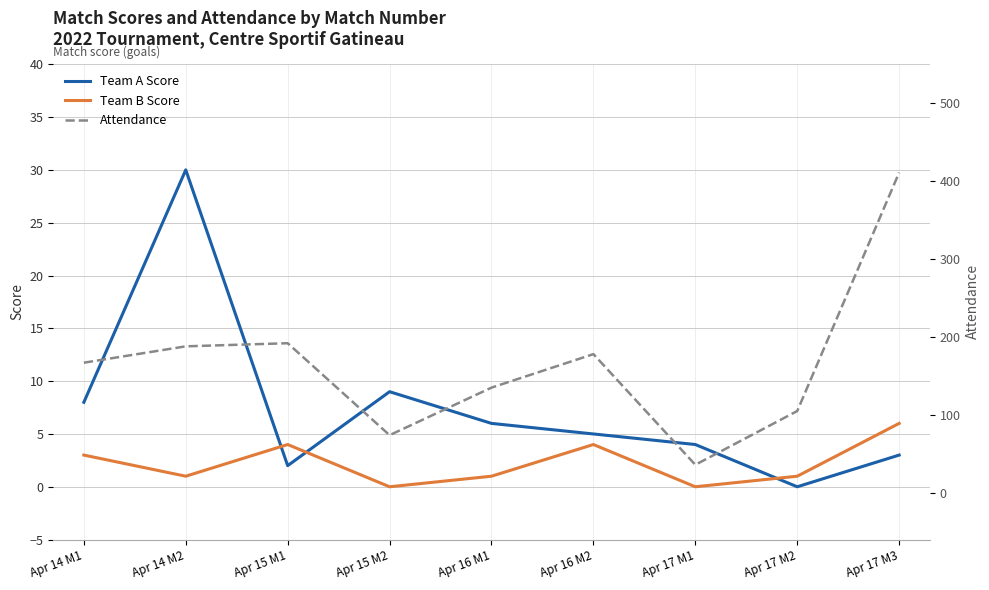

Rank the series by their maximum value, from highest to lowest.

Attendance, Team A Score, Team B Score